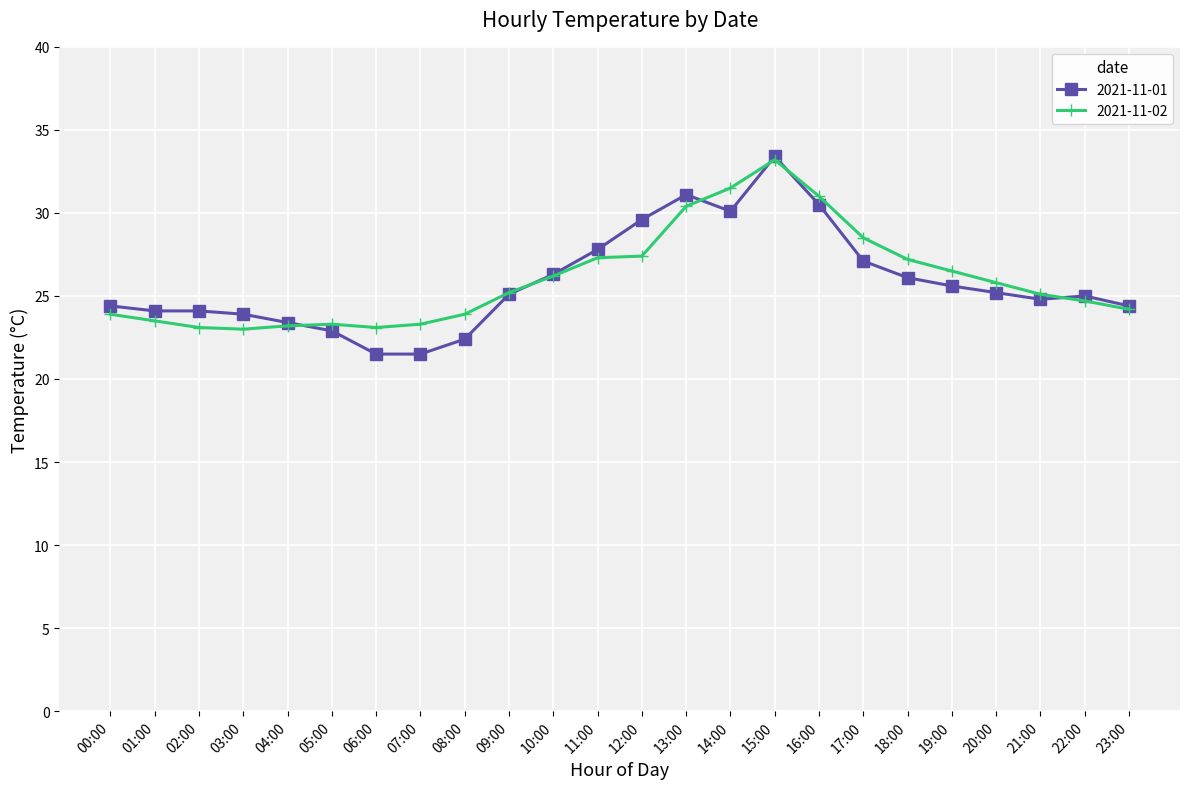

Is the value of 2021-11-01 at 17:00 greater than the value of 2021-11-02 at 09:00?

Yes